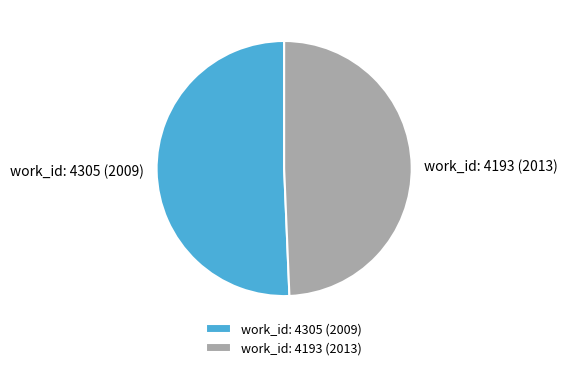

Approximately how many times larger is the value at work_id: 4193 (2013) compared to work_id: 4305 (2009)?

1.0